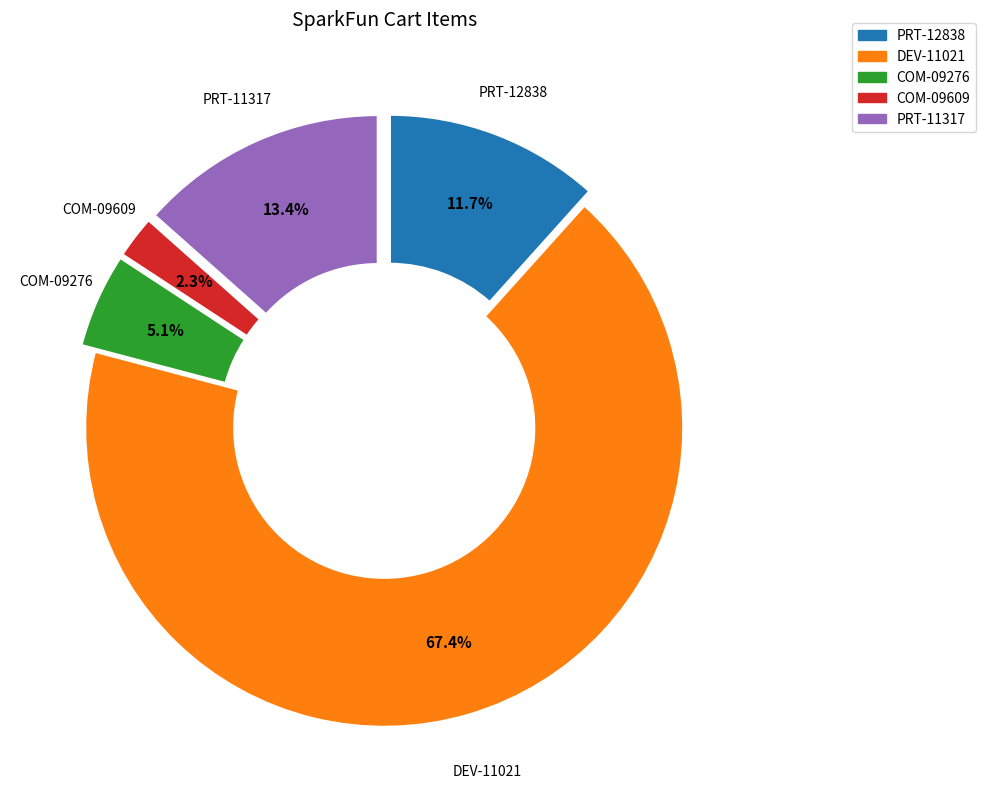

To the nearest percent, what is the average slice percentage?

20%